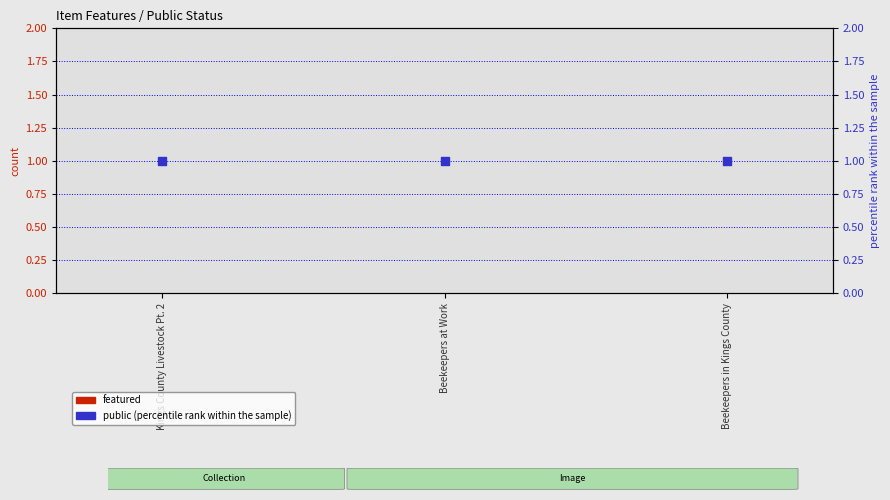

Which series reaches the maximum Y coordinate?

public (percentile rank within the sample)